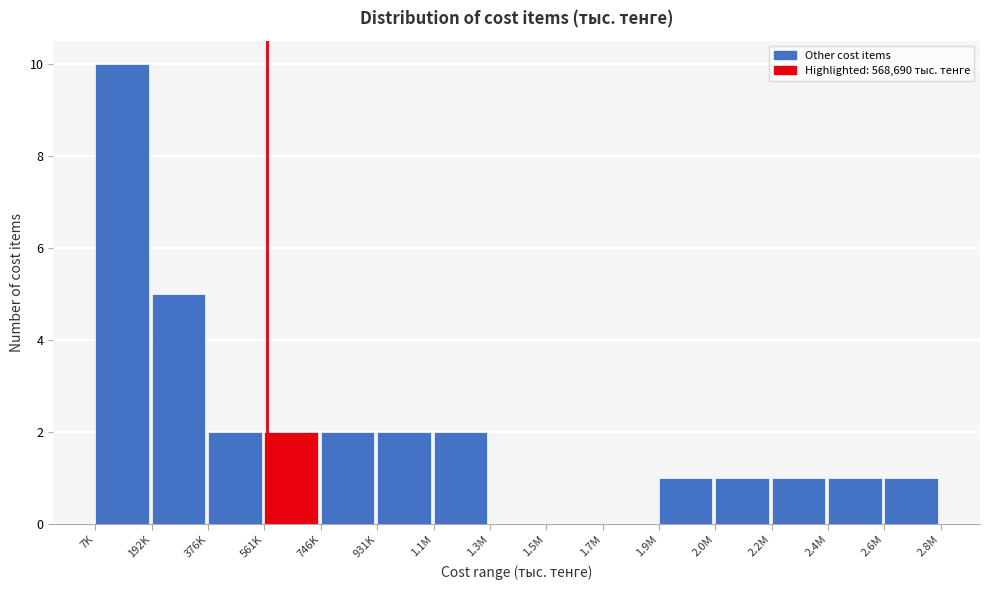

Reading left to right, list all the values displayed in this chart.

7K=10	192K=5	376K=2	561K=2	746K=2	931K=2	1.1M=2	1.3M=0	1.5M=0	1.7M=0	1.9M=1	2.0M=1	2.2M=1	2.4M=1	2.6M=1